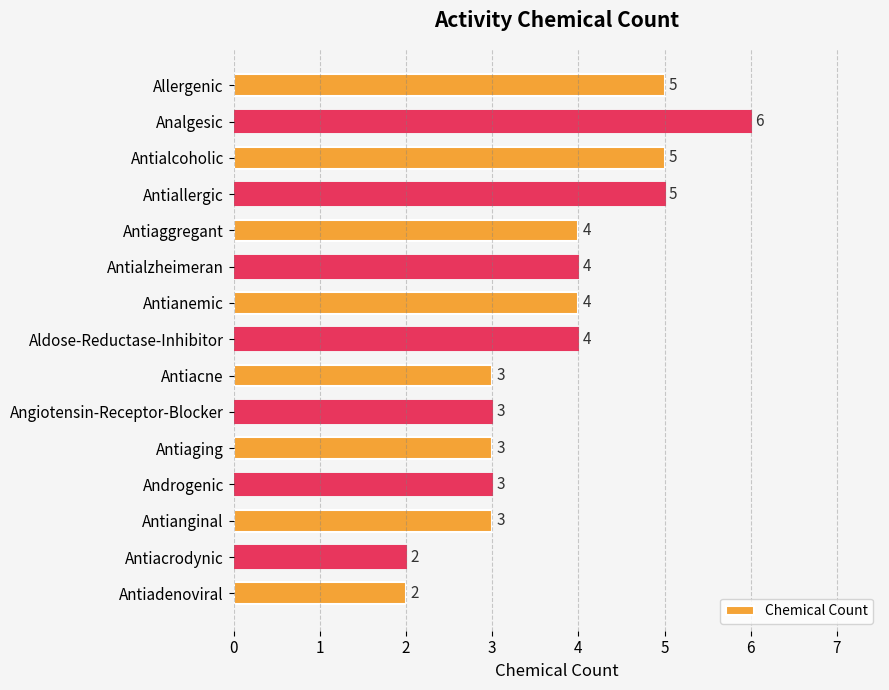

The value at Antialcoholic is 2. True or false?

False